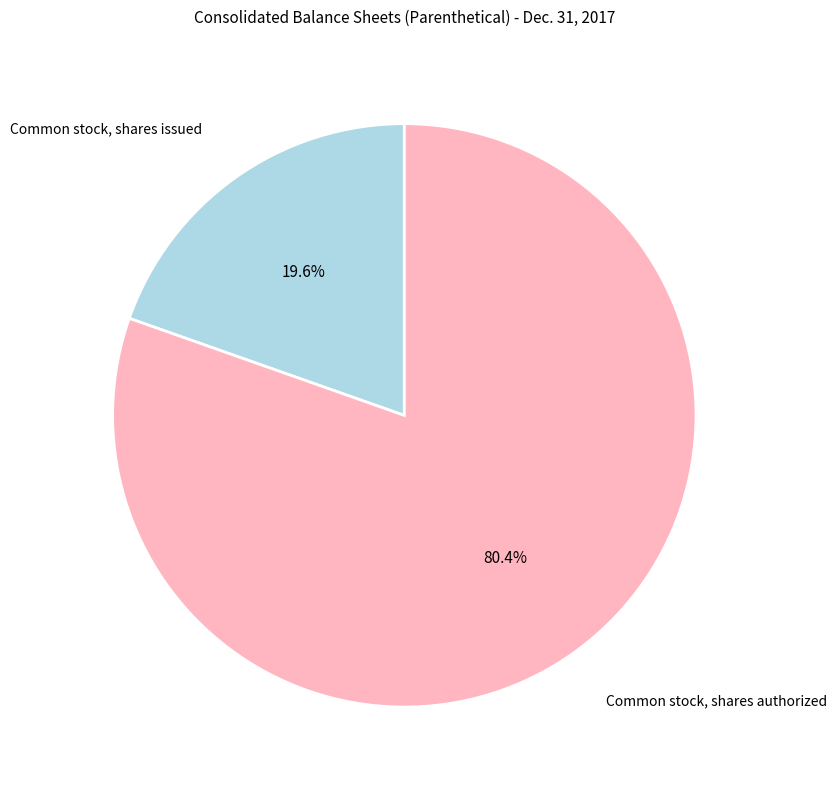

Is there a majority slice in this chart?

Yes